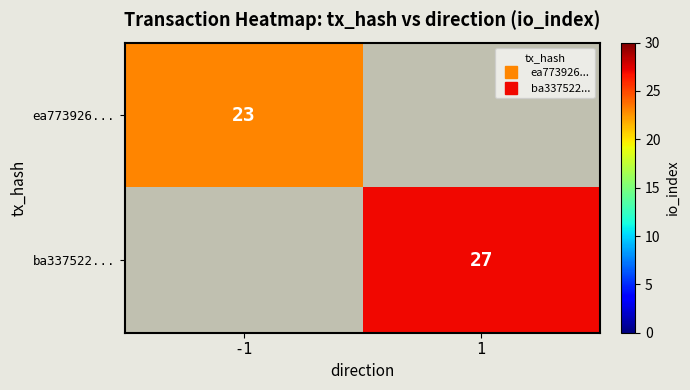

Which has a higher value, 1 or -1?

-1